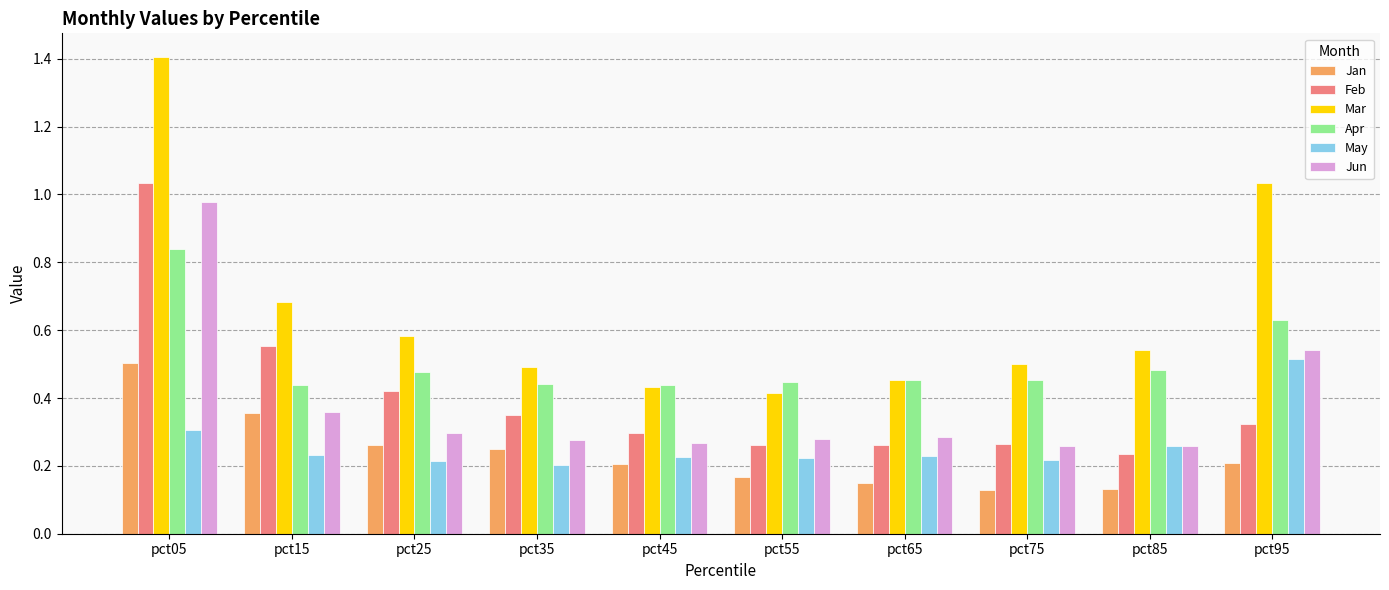

The value of Jan at pct25 is 0.3. True or false?

True